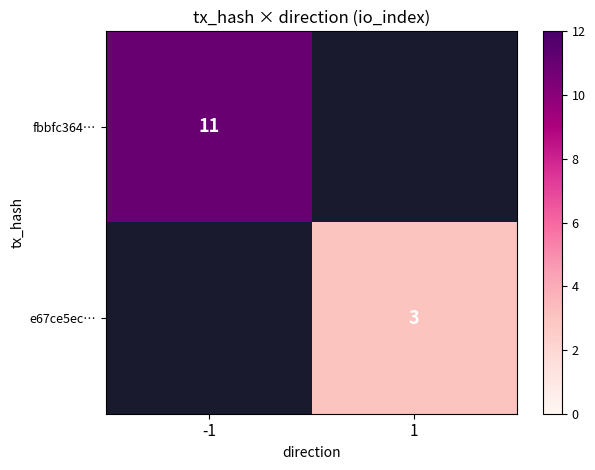

Is the value of fbbfc364… at -1 greater than the value of e67ce5ec… at -1?

No